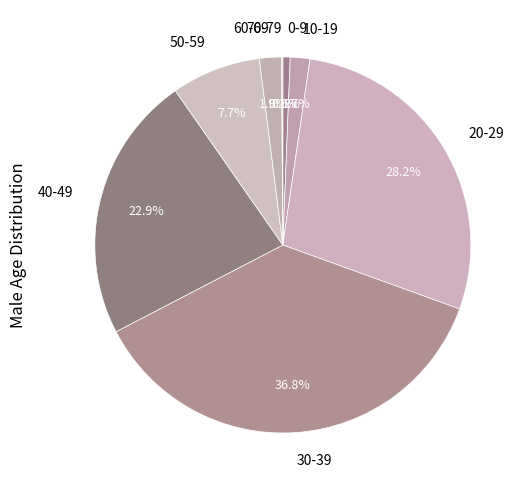

To the nearest percent, what is the difference between the largest and smallest slice percentages?

37%